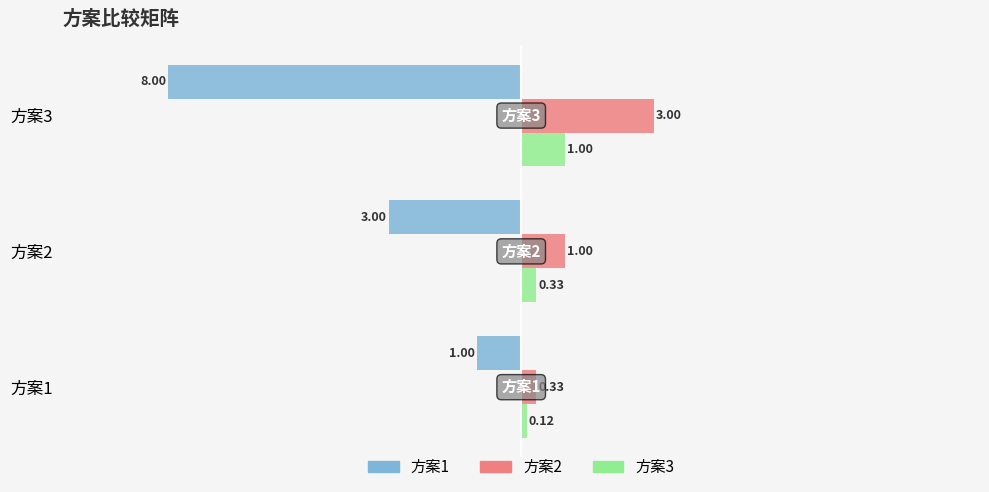

At how many categories does at least one series exceed -6?

3